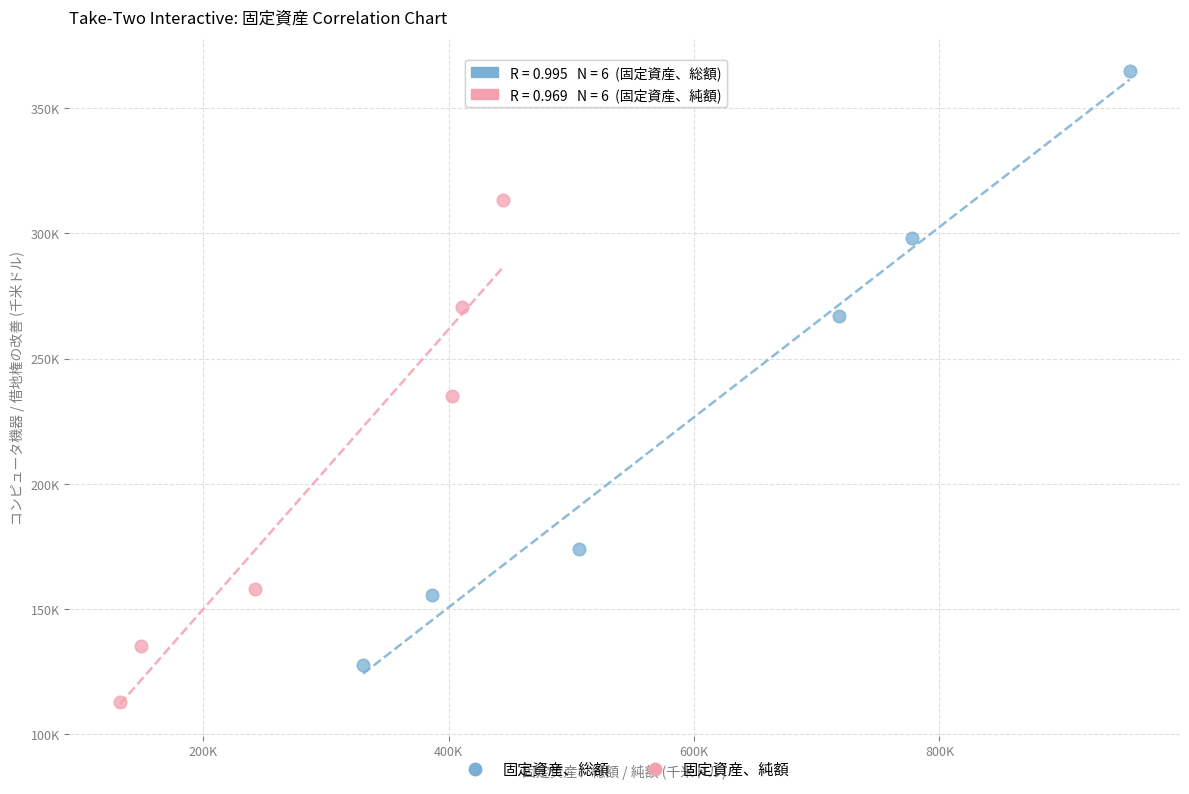

What are all the series names shown in the legend?

固定資産、総額, 固定資産、純額